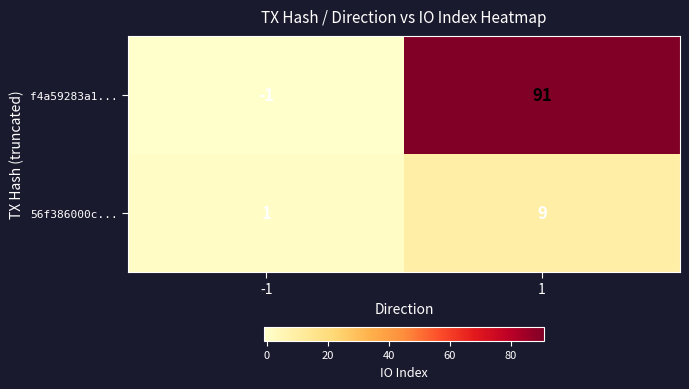

What is the total value across all series at 1?

100